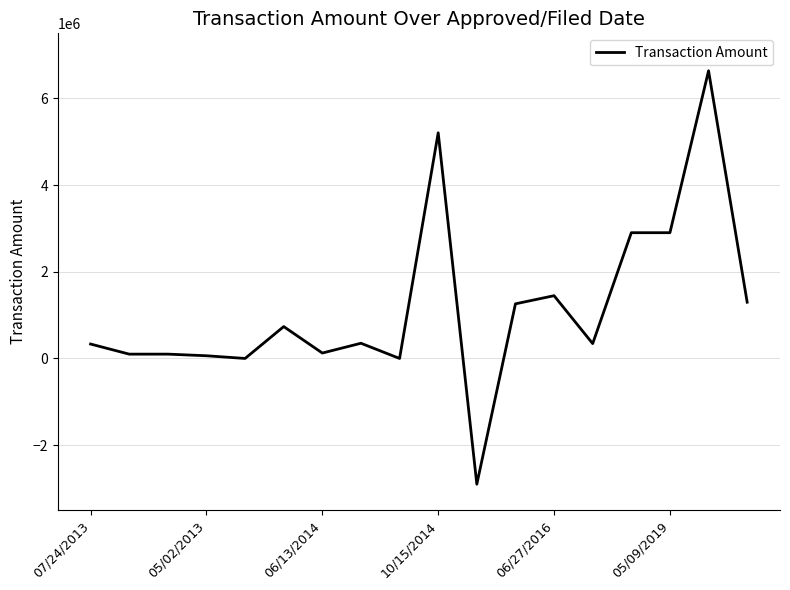

What is the maximum value shown in the chart?

6636161